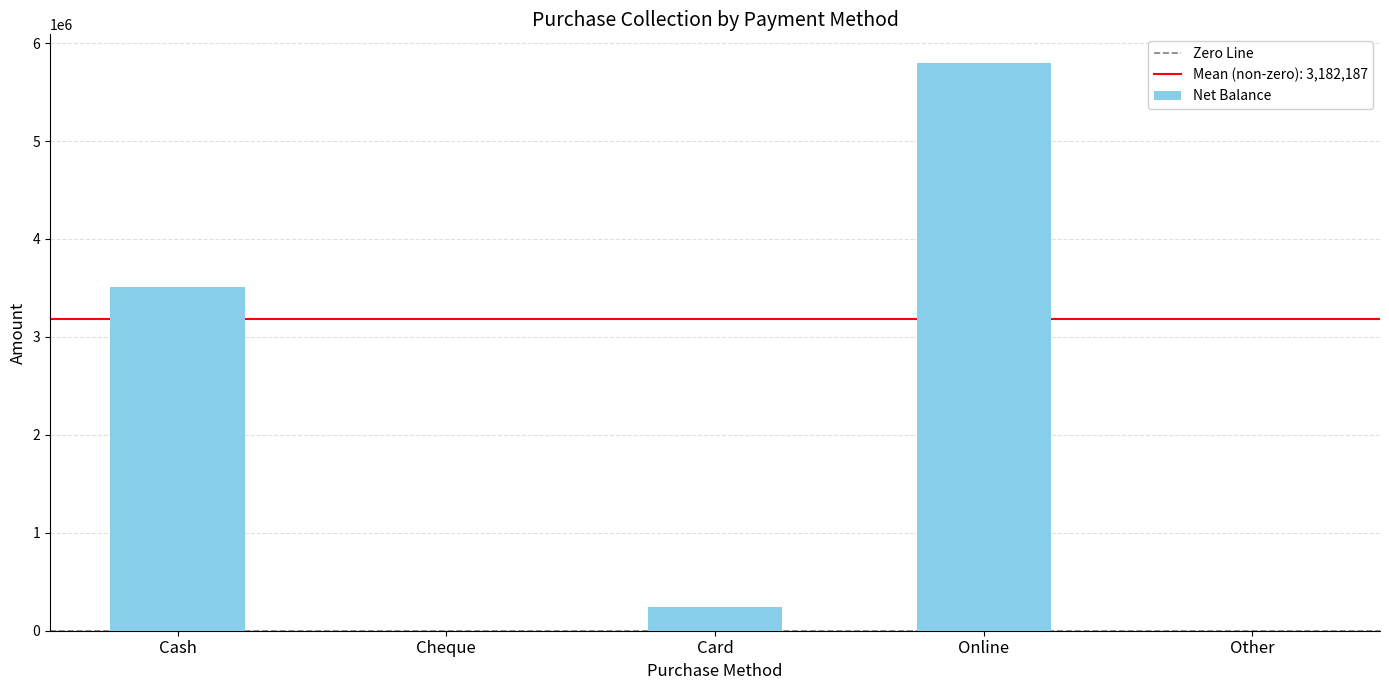

Where does the data first go above 240001?

Cash